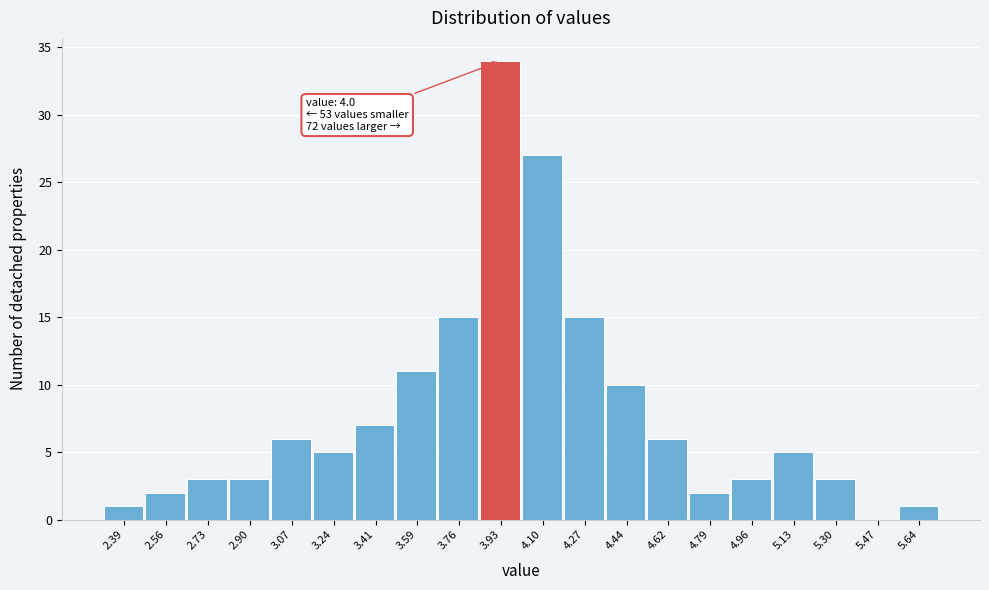

Over which range of the x-axis is the bar tallest?

3.84 to 4.02